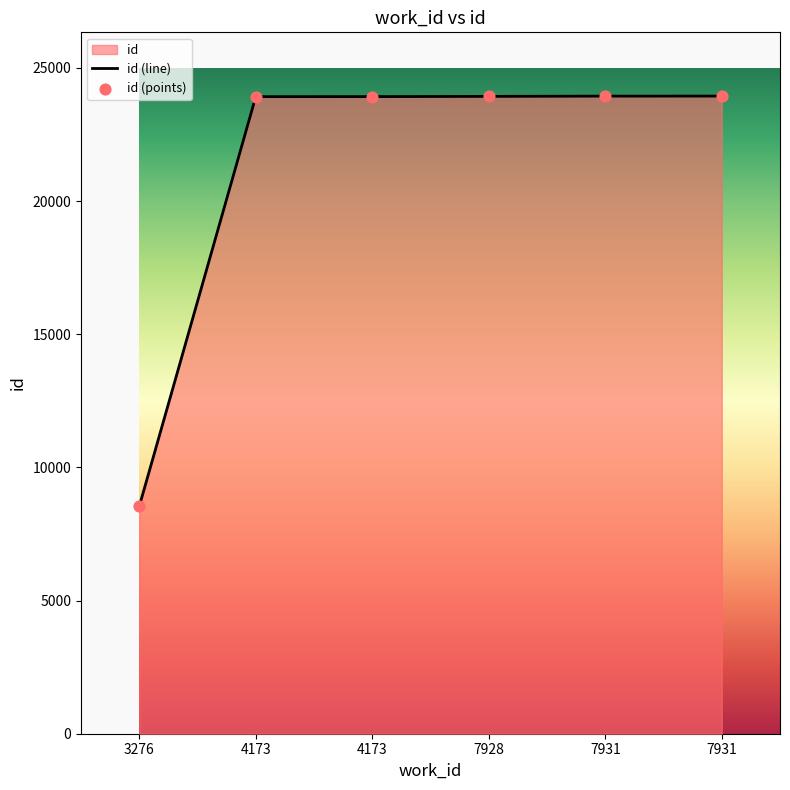

What is the change in value from 7928 to 7931?

+10